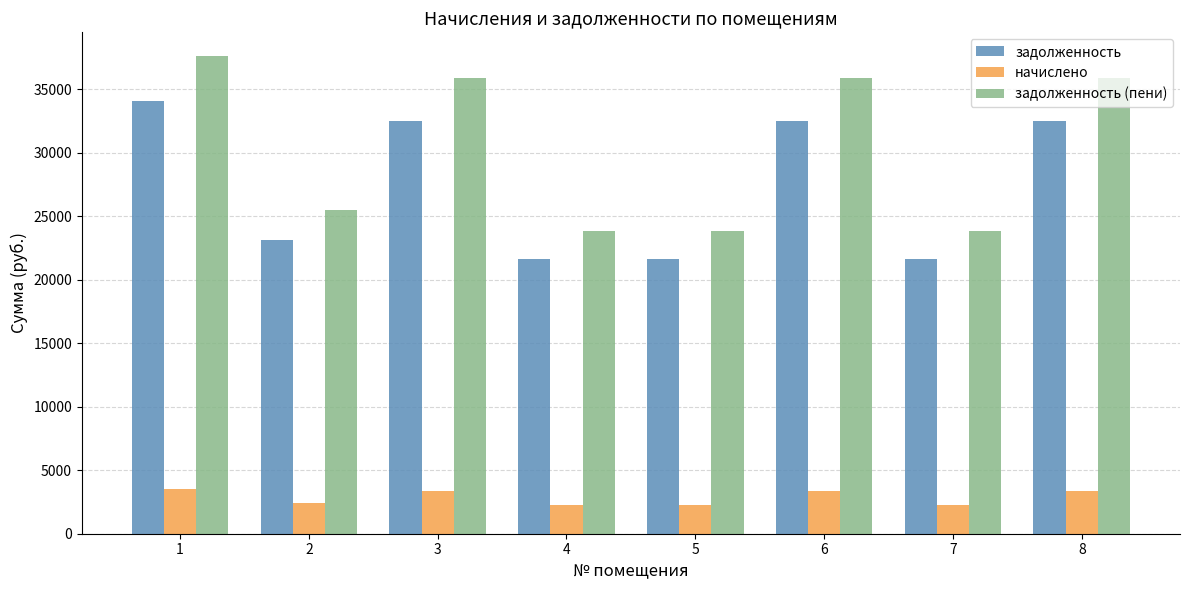

What is the sum of the начислено values at 4 and 3?

5593.8